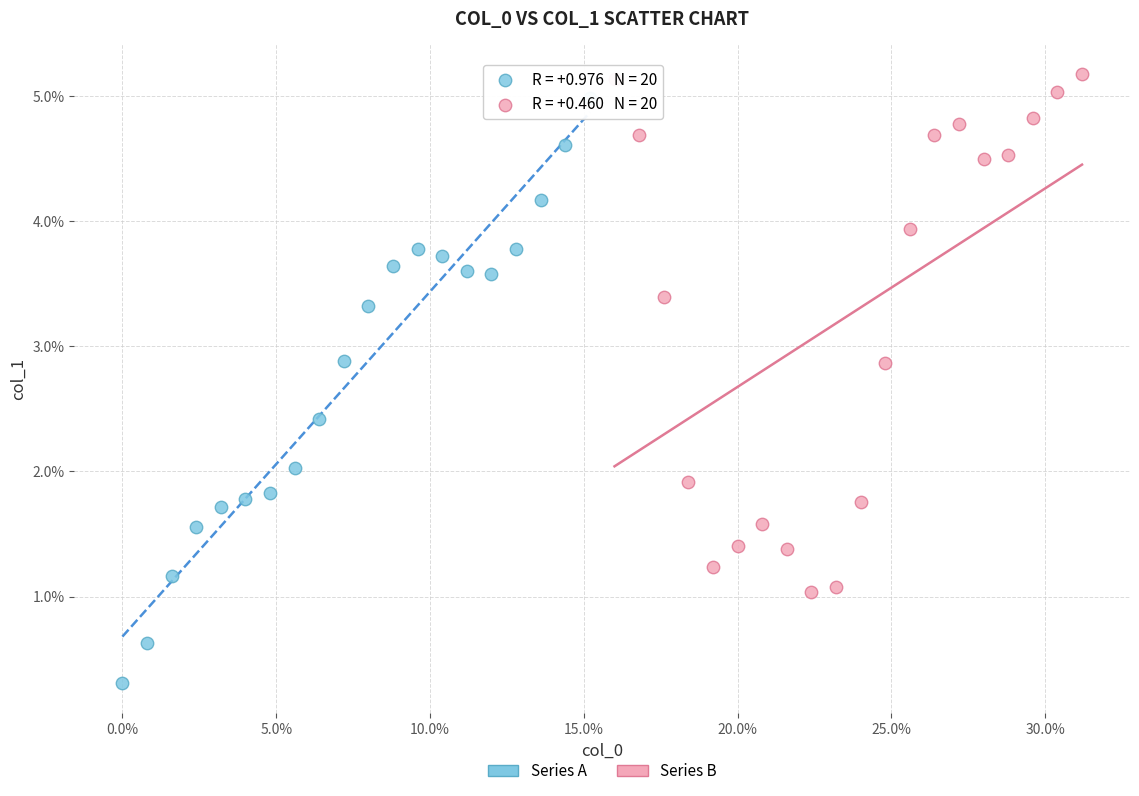

What are all the series names shown in the legend?

Series A, Series B